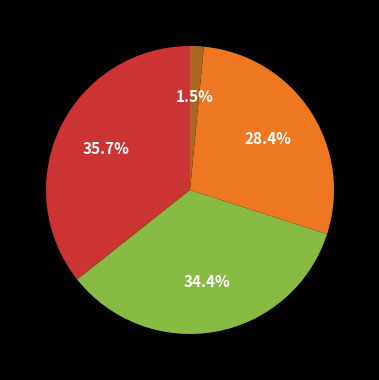

To the nearest percent, what is the difference between the largest and smallest slice percentages?

34%